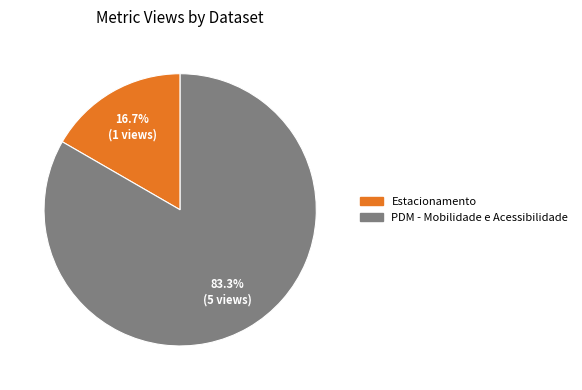

How many segments does this pie chart have?

2